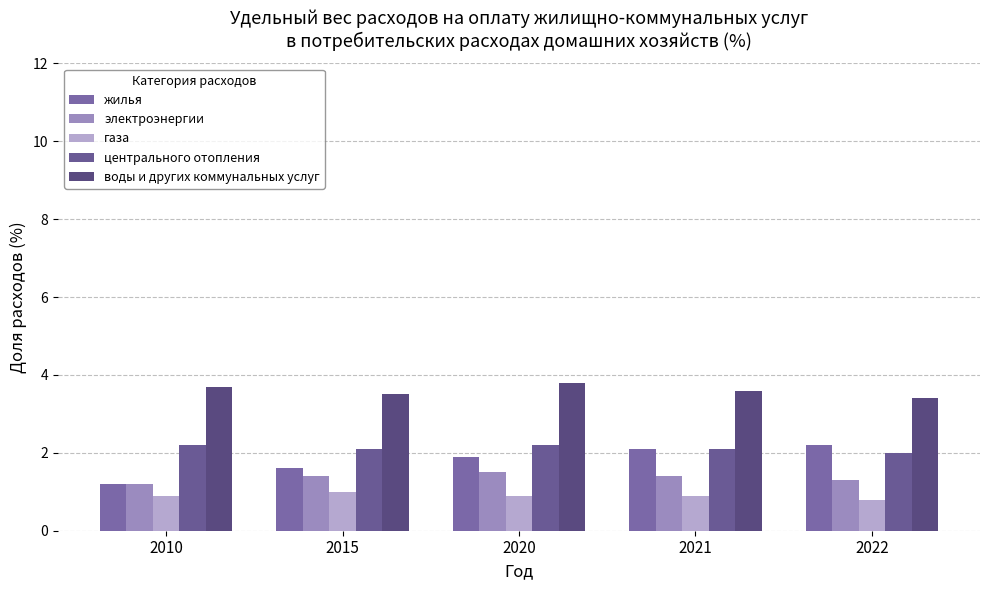

Which series has the largest total across all categories?

воды и других коммунальных услуг